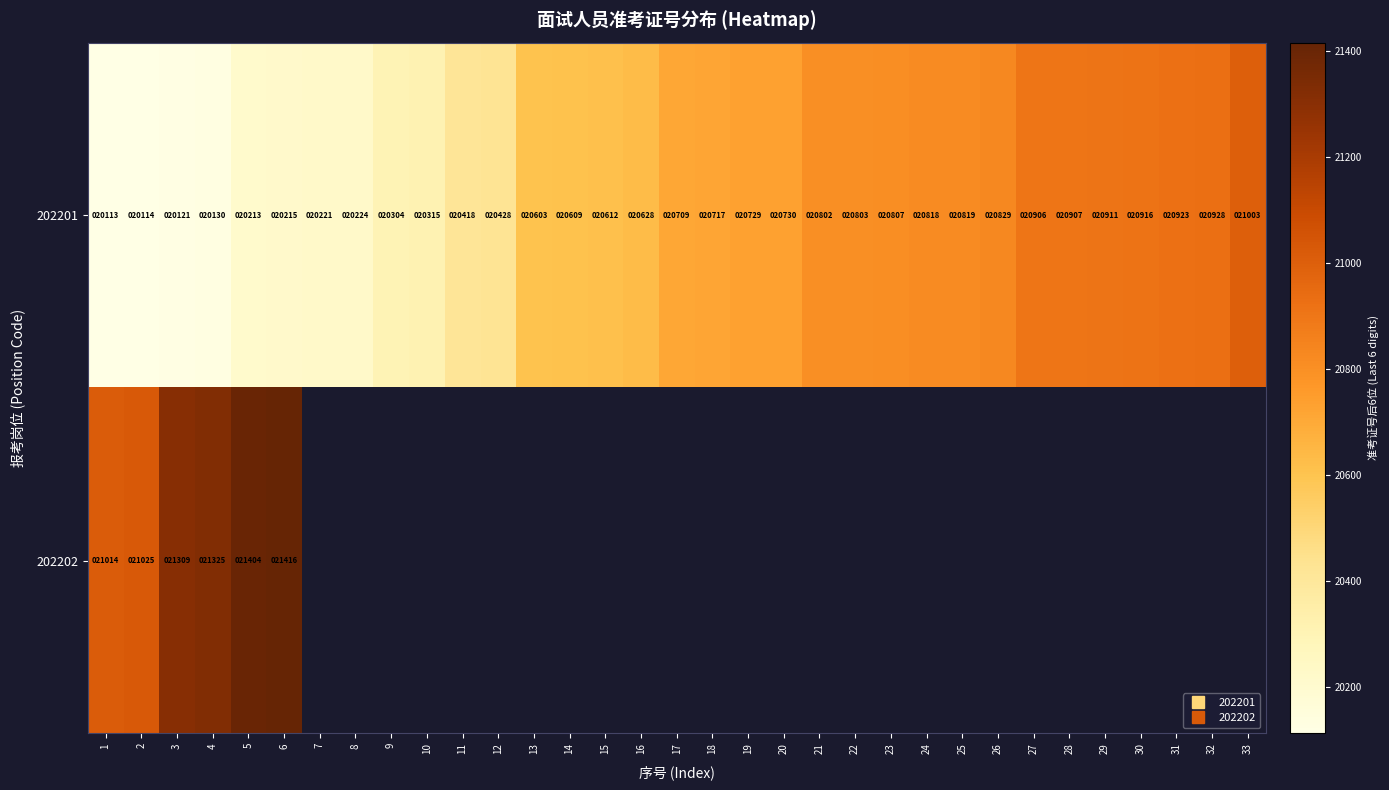

How many data points does each series have?

33